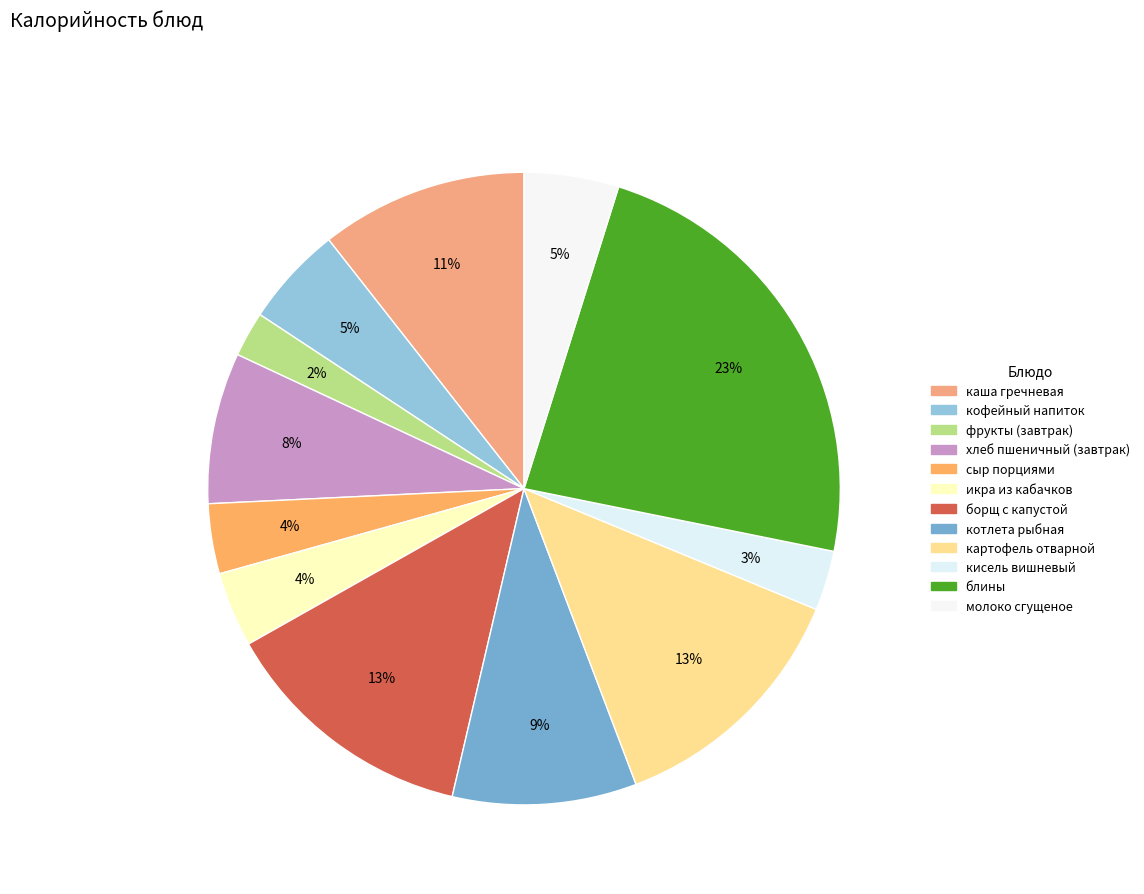

Rank the categories by value from lowest to highest.

фрукты (завтрак), кисель вишневый, сыр порциями, икра из кабачков, молоко сгущеное, кофейный напиток, хлеб пшеничный (завтрак), котлета рыбная, каша гречневая, картофель отварной, борщ с капустой, блины